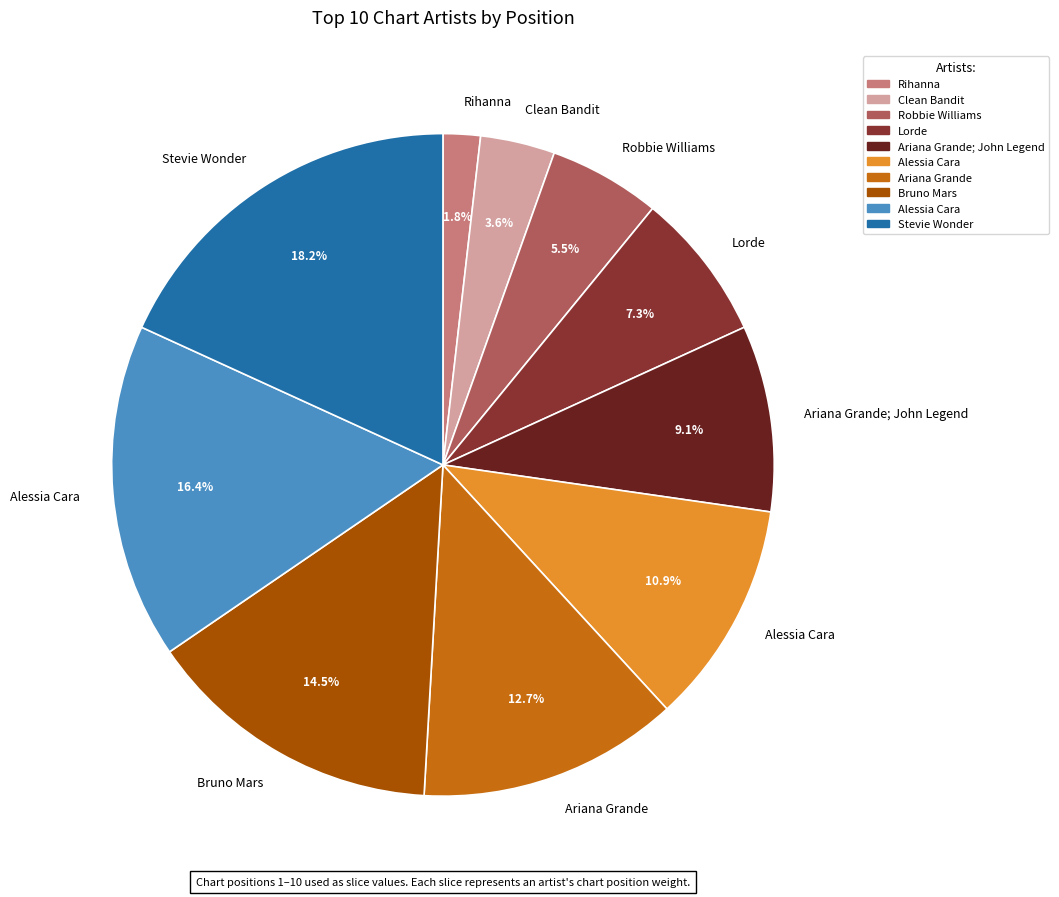

Is there any slice that represents more than half of the pie?

No